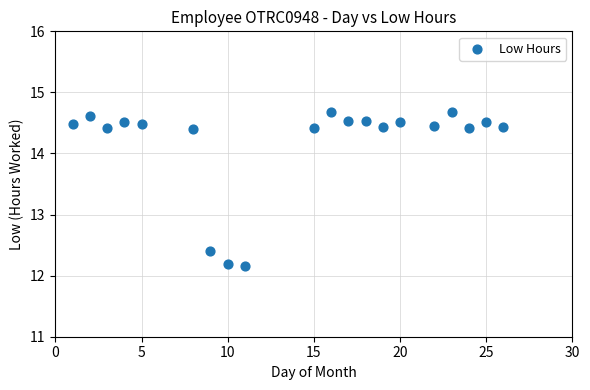

What is the range of X values (max minus min)?

25.0